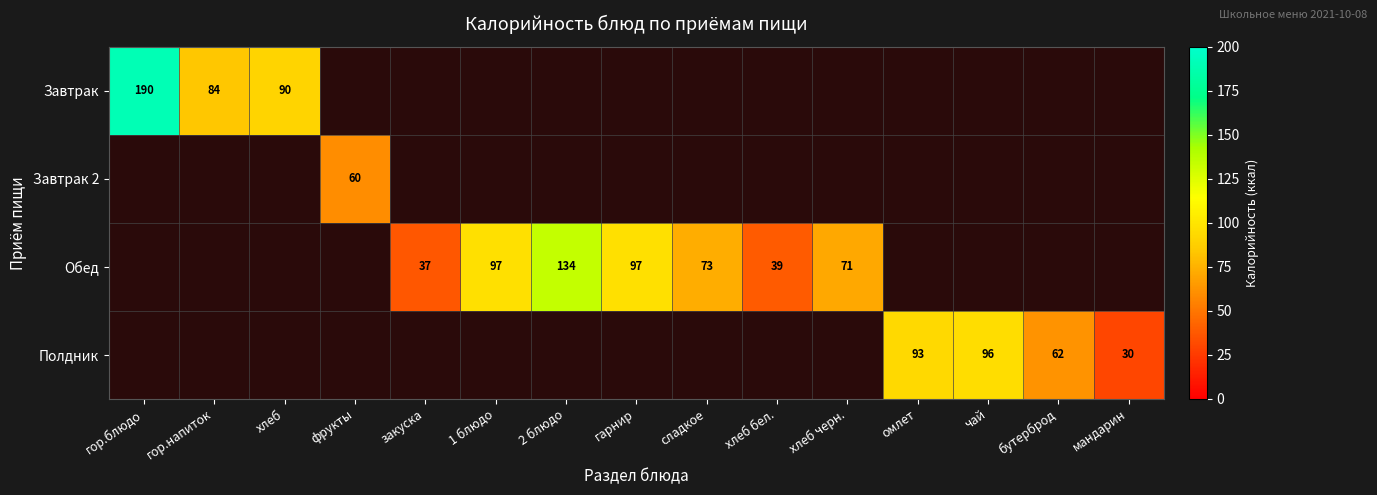

What is the maximum value shown in the chart?

190.0